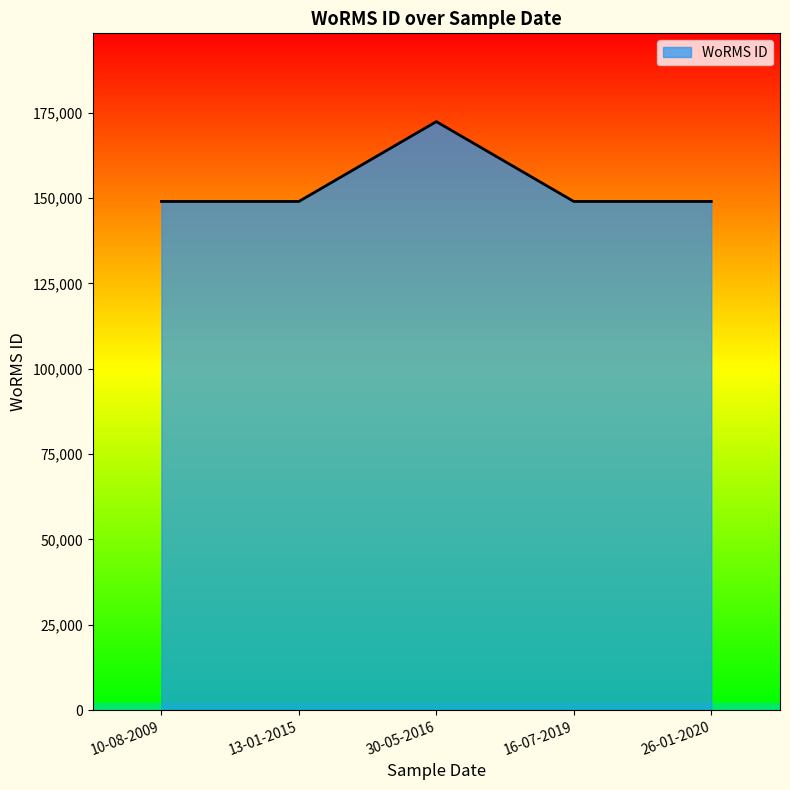

Reading left to right, list all the values displayed in this chart.

10-08-2009=149028	13-01-2015=149028	30-05-2016=172419	16-07-2019=149028	26-01-2020=149028